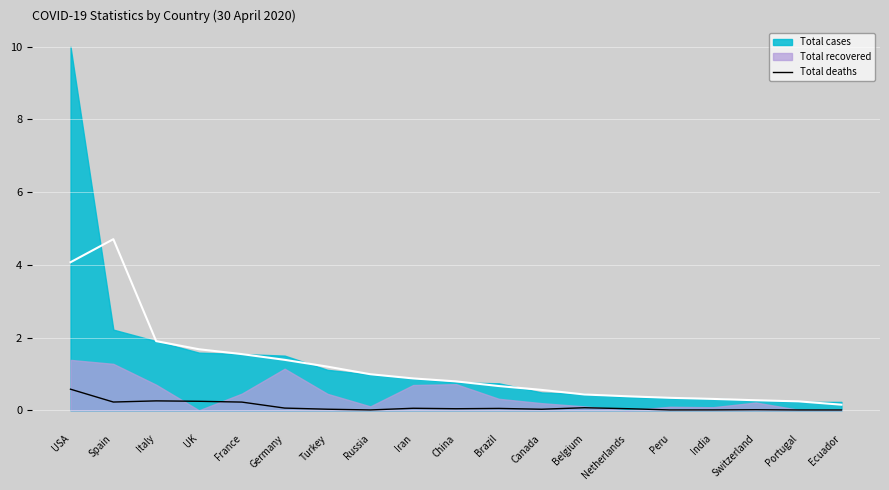

Reading right to left, extract all data points from this chart.

Ecuador=0.0	Portugal=0.0	Switzerland=0.0	India=0.0	Peru=0.0	Netherlands=0.0	Belgium=0.1	Canada=0.0	Brazil=0.1	China=0.0	Iran=0.1	Russia=0.0	Turkey=0.0	Germany=0.1	France=0.2	UK=0.2	Italy=0.3	Spain=0.2	USA=0.6